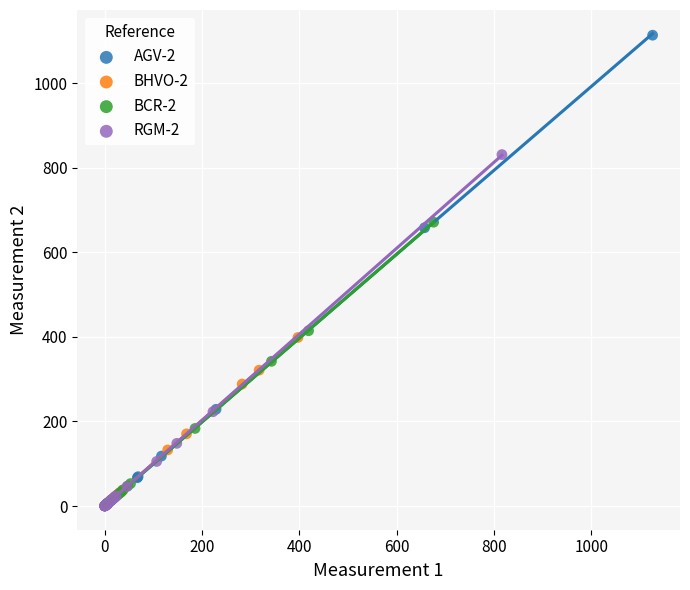

What are all the series names shown in the legend?

AGV-2, BHVO-2, BCR-2, RGM-2